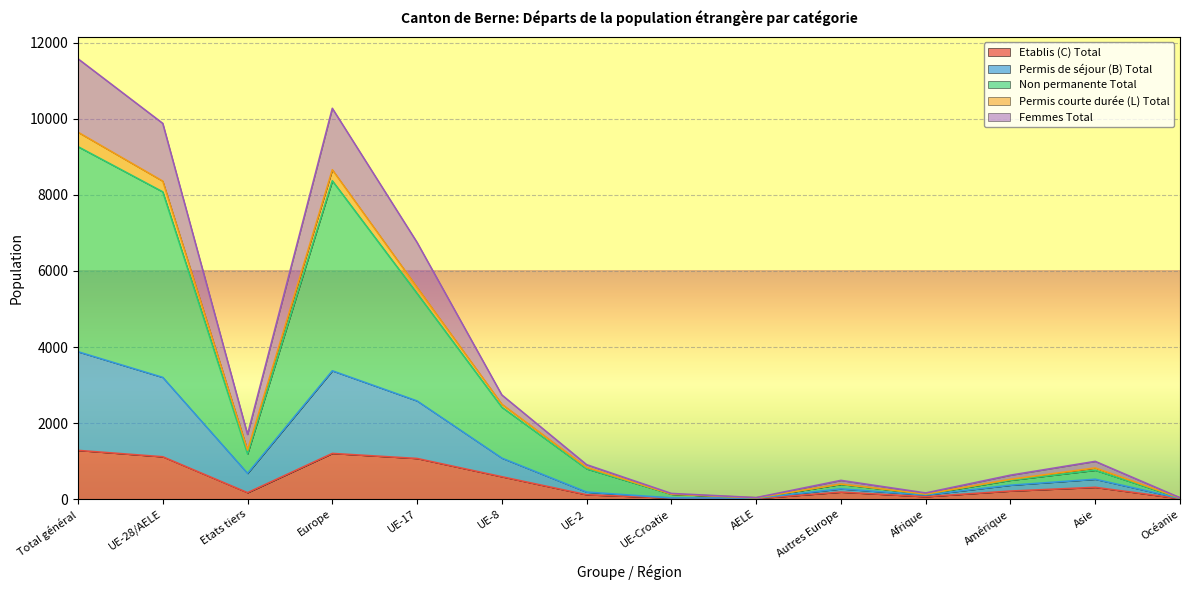

At which label does Femmes Total first exceed 521?

Total général